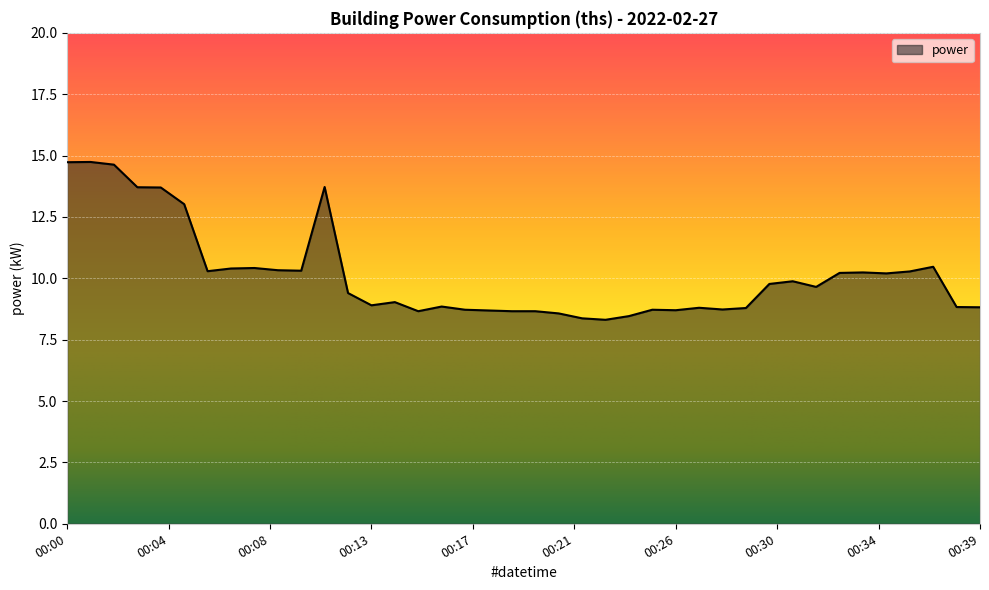

What is the difference between the maximum and minimum values?

6.4